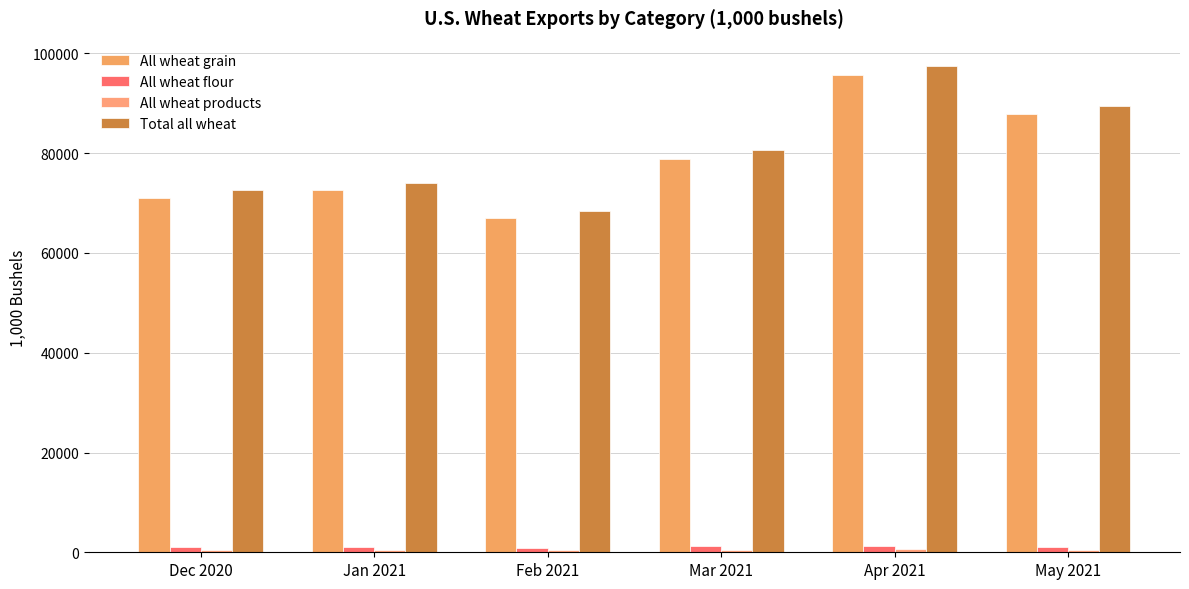

What is the label of the 2nd bar from the left?

Jan 2021